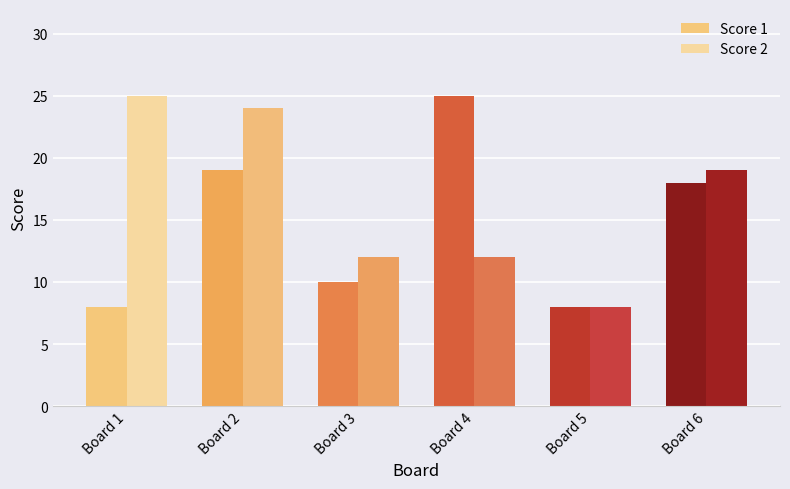

What is the total value across all series at Board 4?

37